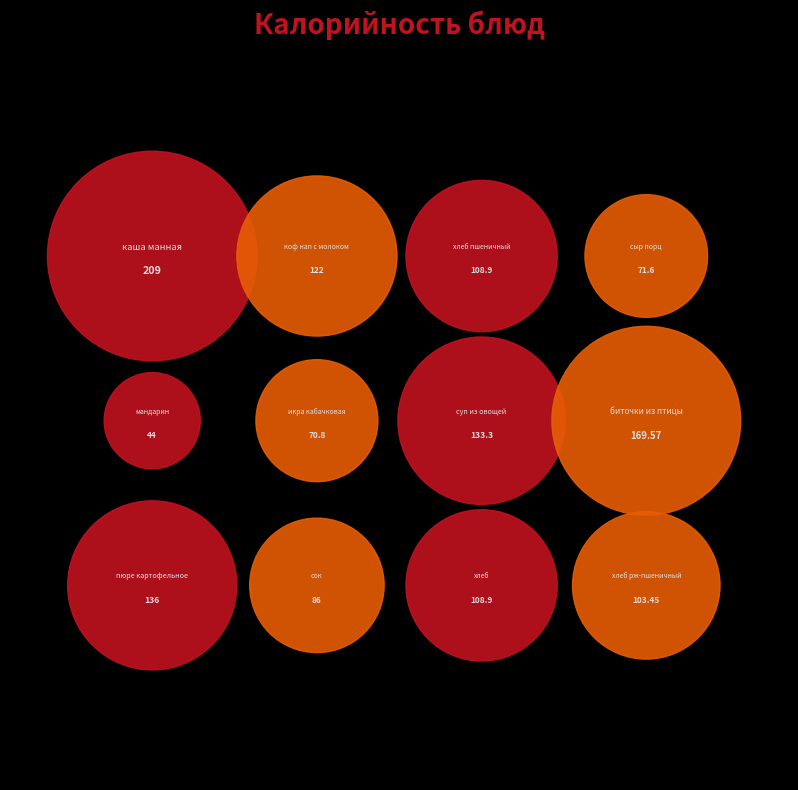

Which slice is the smallest?

мандарин